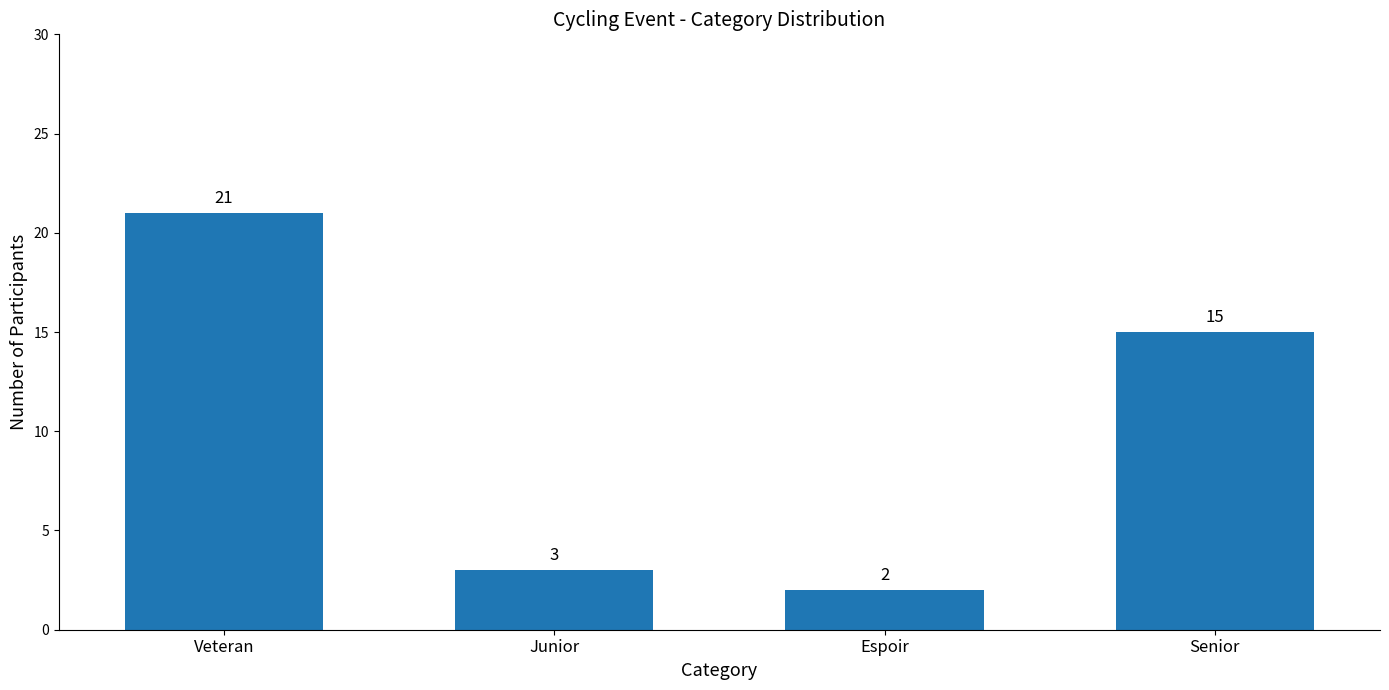

Reading left to right, list all the values displayed in this chart.

21	3	2	15